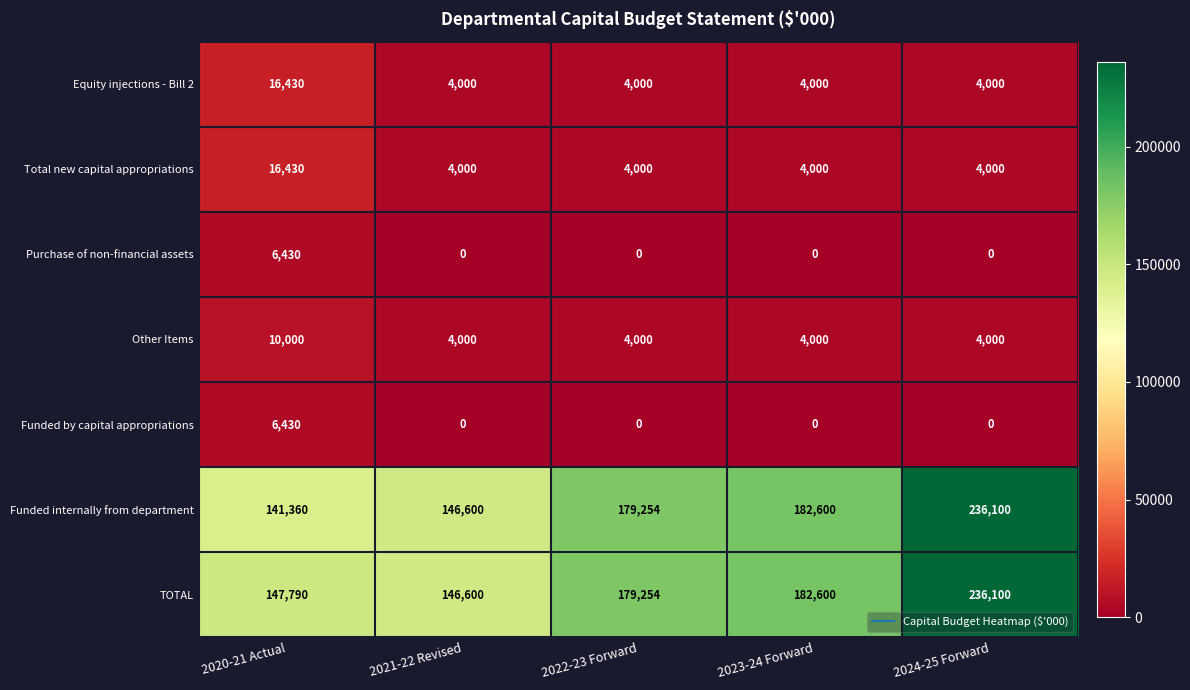

Which label corresponds to the largest value in the chart?

2024-25 Forward